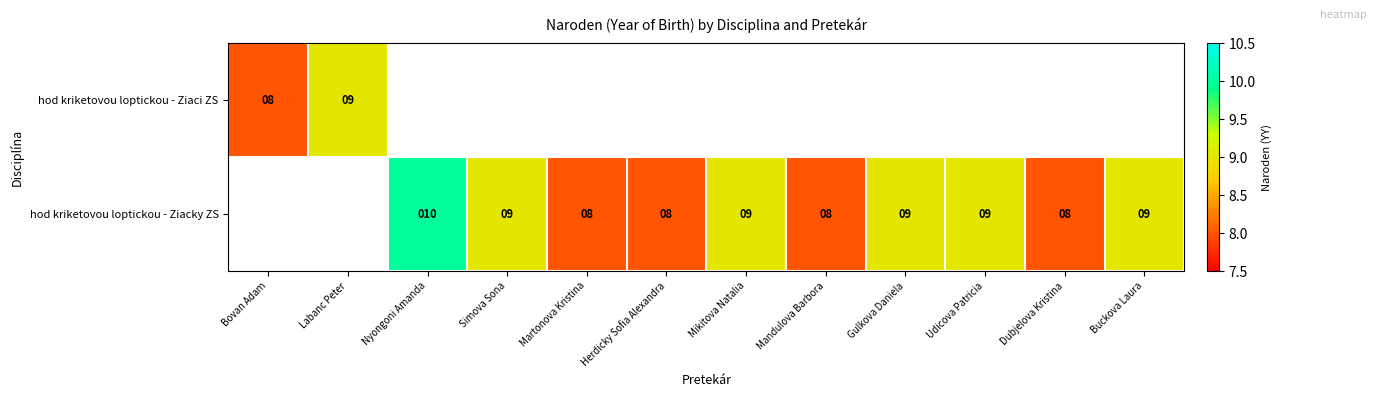

Is the value of hod kriketovou loptickou - Ziacky ZS at Herdicky Sofia Alexandra greater than the value of hod kriketovou loptickou - Ziaci ZS at Labanc Peter?

No